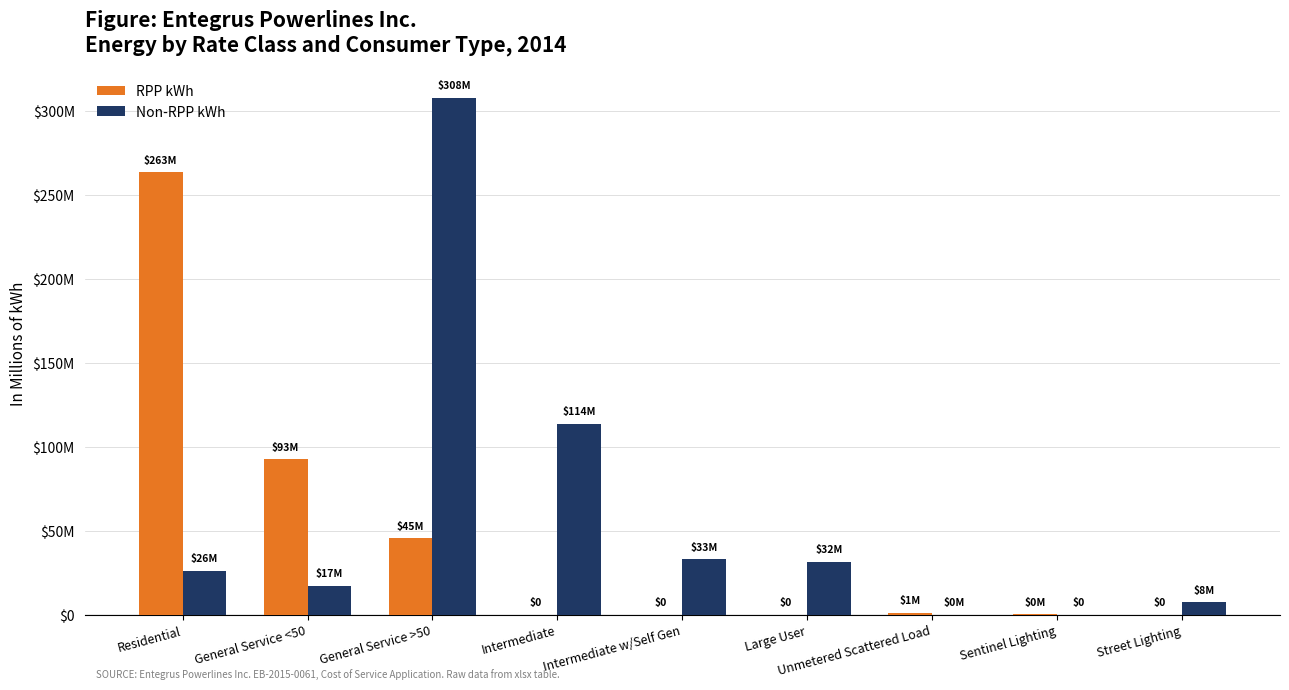

Are the bars grouped side by side (vs. stacked)?

Yes